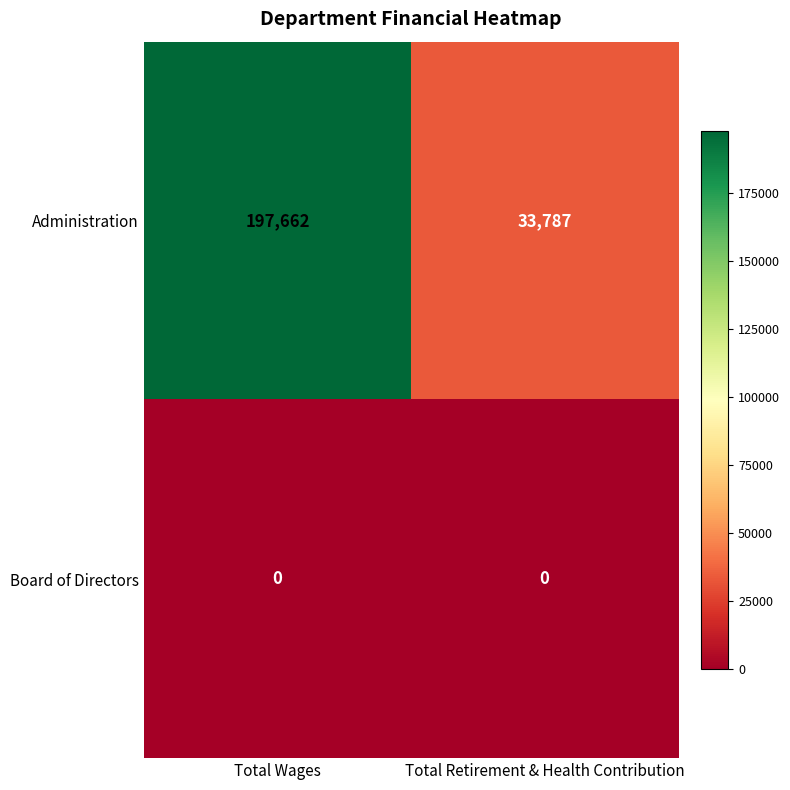

How many distinct data groups are displayed?

2